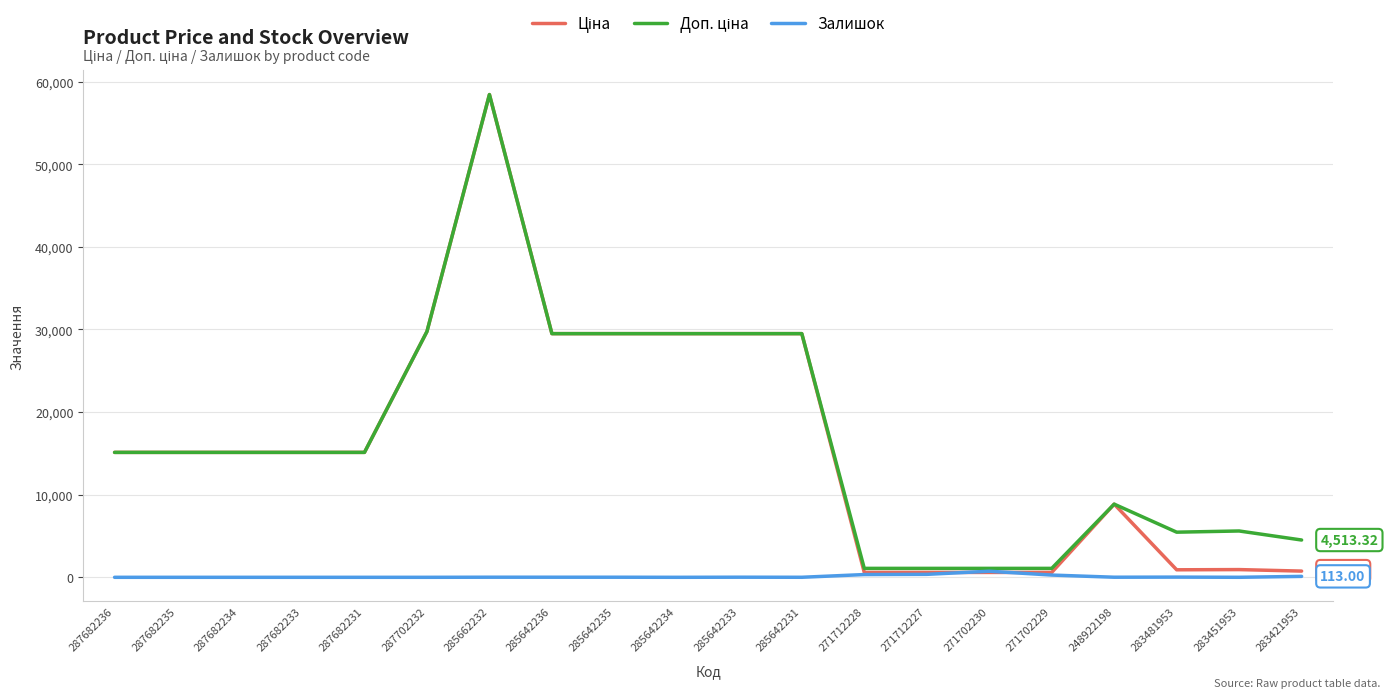

What is the average value of the Залишок series?

95.0